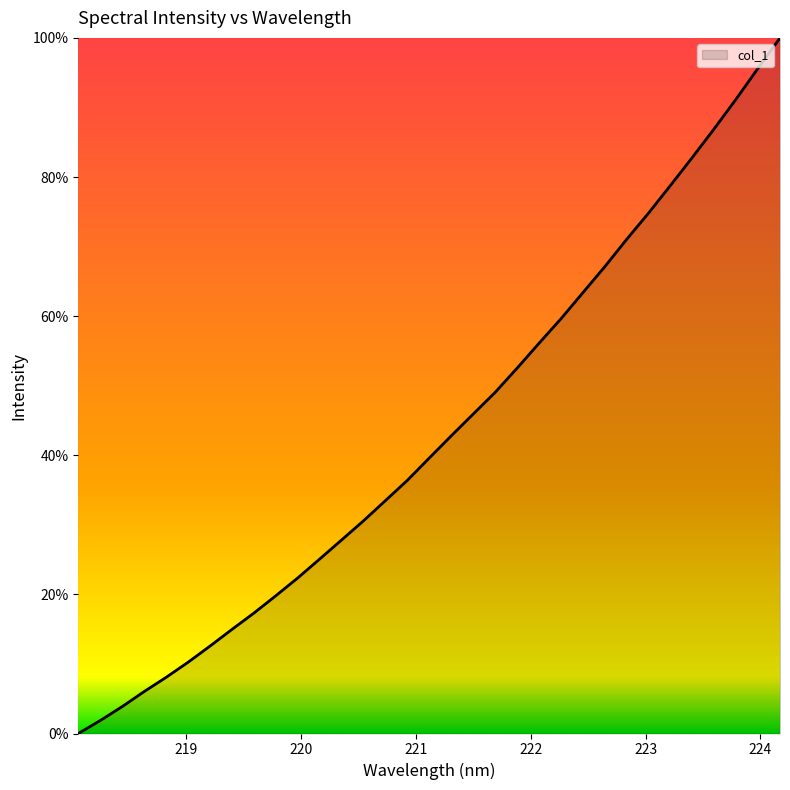

Rank the categories by value from lowest to highest.

218.0596, 218.2508, 218.442, 218.6332, 218.8244, 219.0156, 219.2067, 219.3979, 219.589, 219.7801, 219.9712, 220.1623, 220.3533, 220.5444, 220.7354, 220.9264, 221.1174, 221.3083, 221.4993, 221.6902, 221.8812, 222.0721, 222.263, 222.4538, 222.6447, 222.8355, 223.0264, 223.2172, 223.408, 223.5987, 223.7895, 223.9802, 224.1709